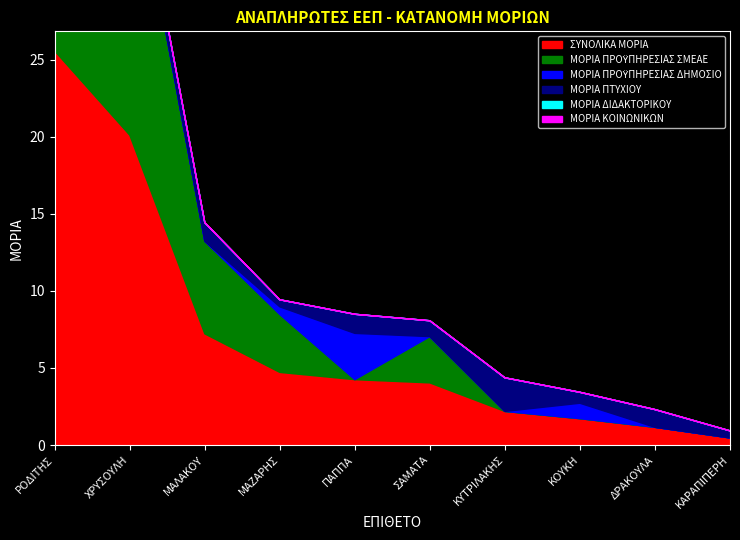

Between ΜΑΛΑΚΟΥ and ΚΥΤΡΙΛΑΚΗΣ, which series saw the biggest shift?

ΜΟΡΙΑ ΠΡΟΫΠΗΡΕΣΙΑΣ ΣΜΕΑΕ